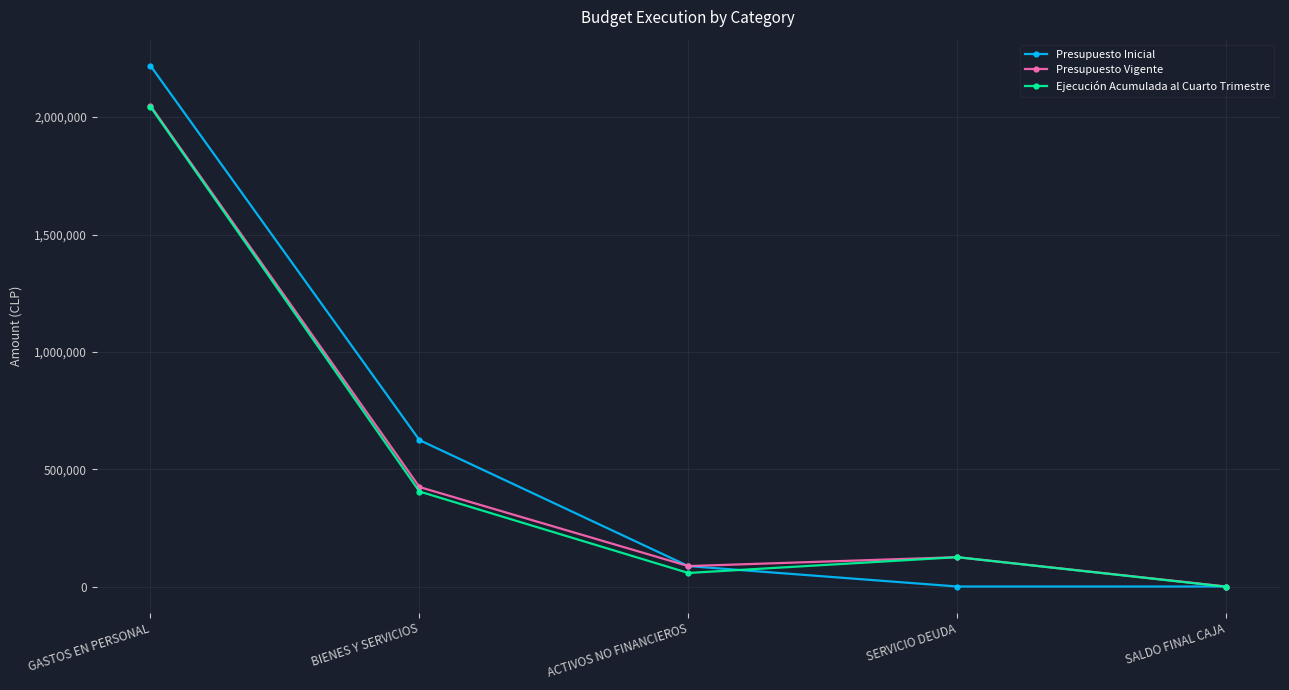

What is the maximum value for Presupuesto Inicial?

2218952